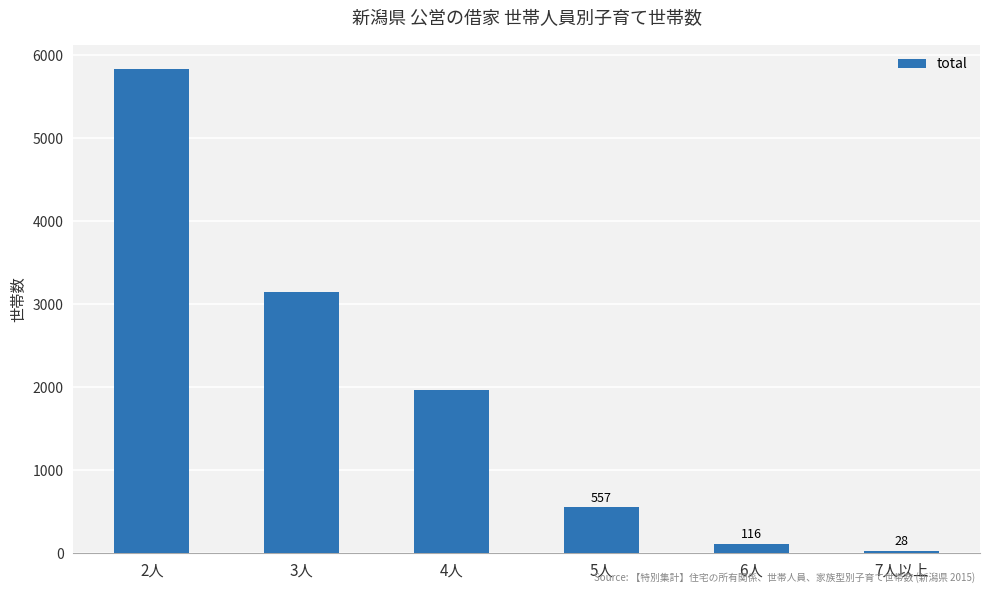

Rank the categories by value from highest to lowest.

2人, 3人, 4人, 5人, 6人, 7人以上